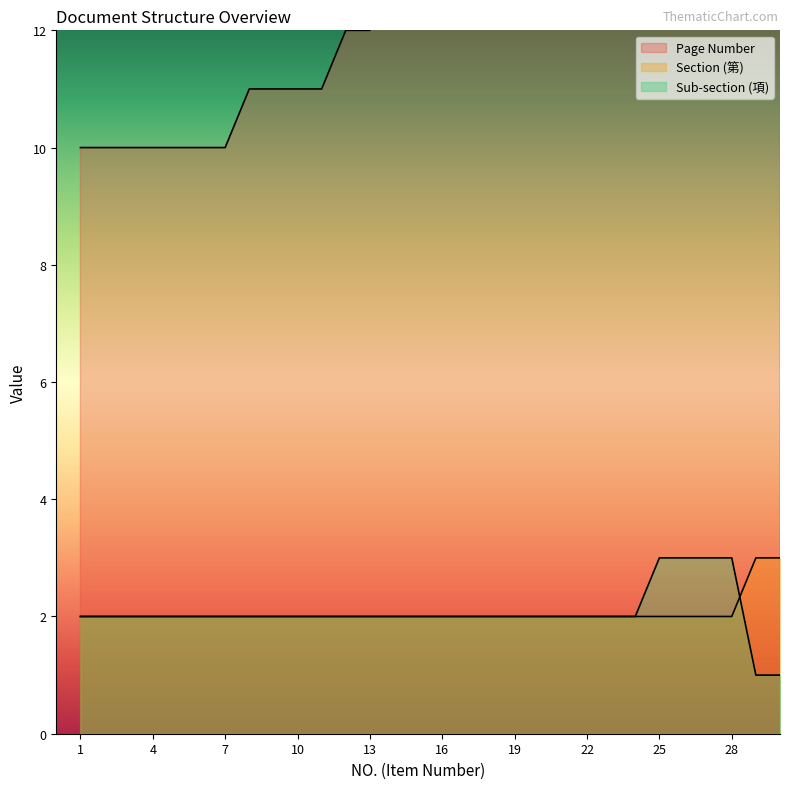

What is the maximum value for Page Number?

18